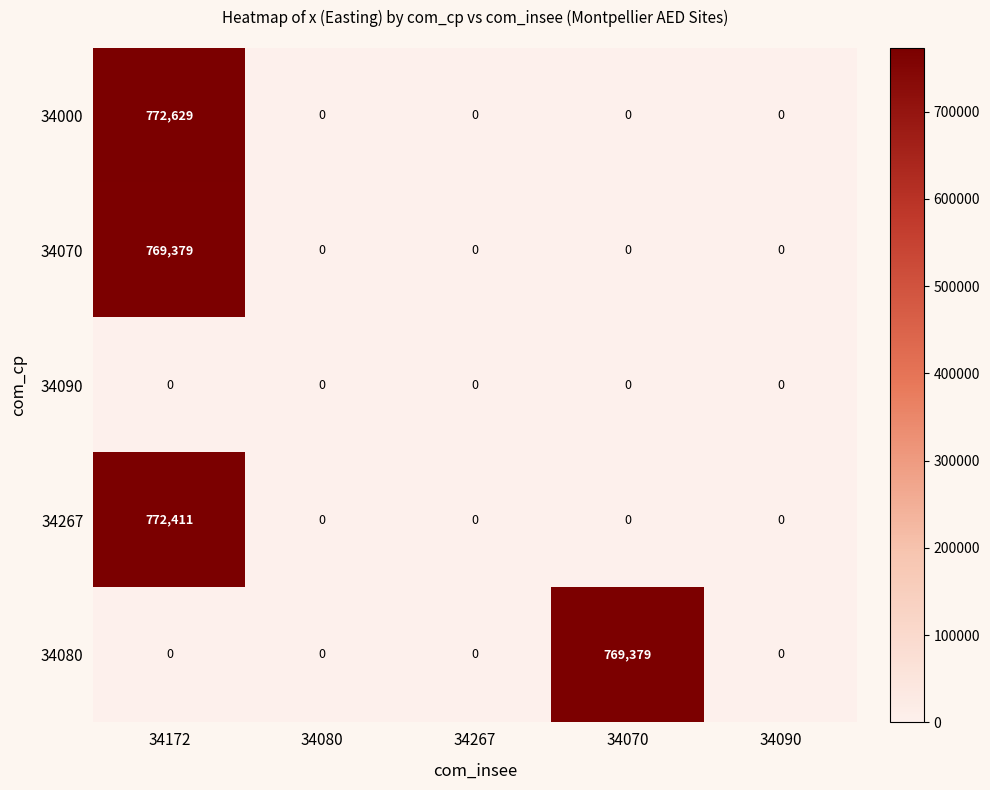

What is the spread (max minus min) of values at 34070?

769379